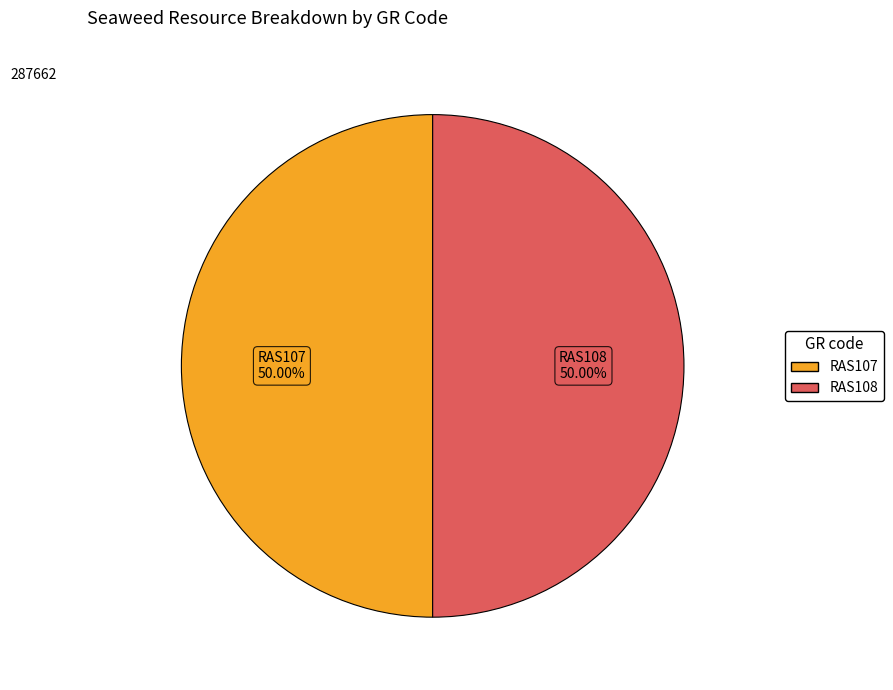

To the nearest percent, what is the average slice percentage?

50%